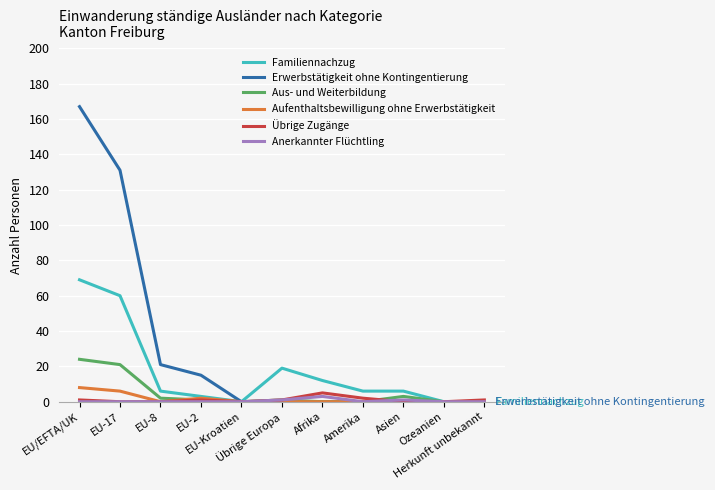

What are all the series names shown in the legend?

Familiennachzug, Erwerbstätigkeit ohne Kontingentierung, Aus- und Weiterbildung, Aufenthaltsbewilligung ohne Erwerbstätigkeit, Übrige Zugänge, Anerkannter Flüchtling